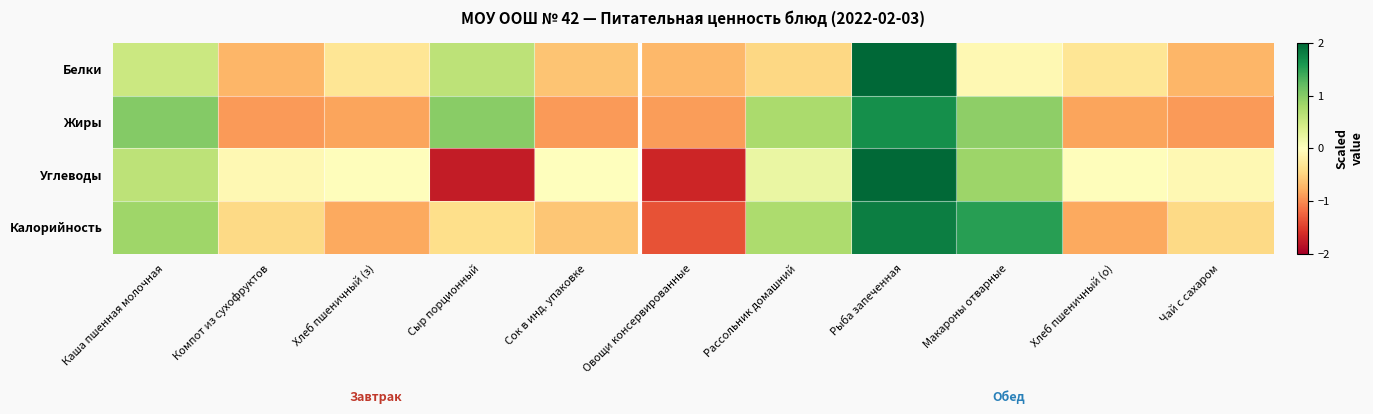

At how many categories does at least one series exceed -1?

11